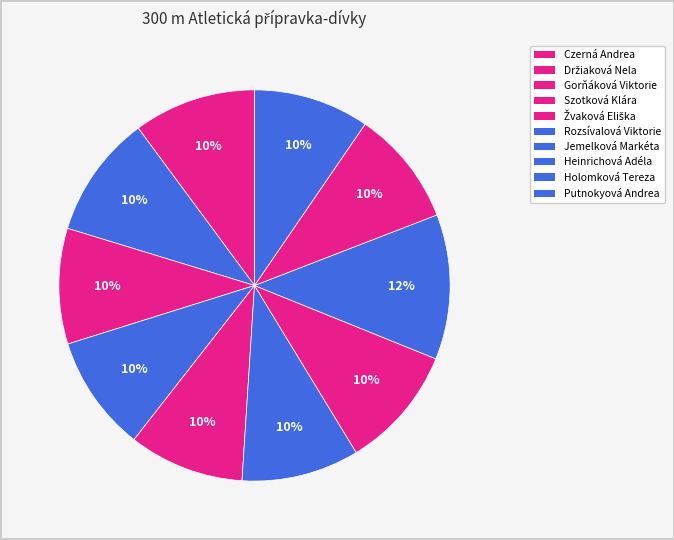

How many segments does this pie chart have?

10